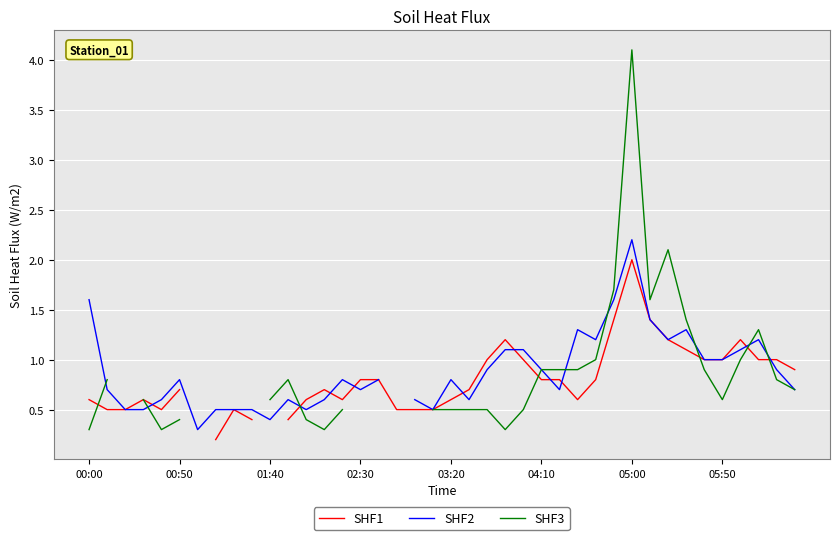

How many values in the SHF3 series exceed 0?

33